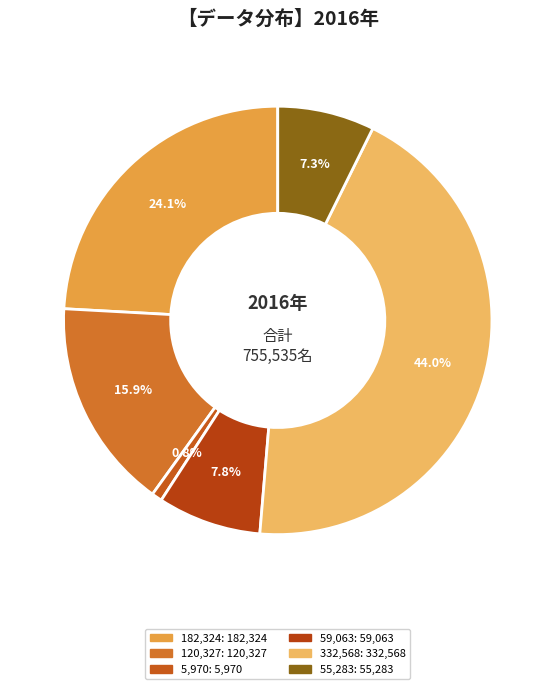

How many slices are in this pie chart?

6